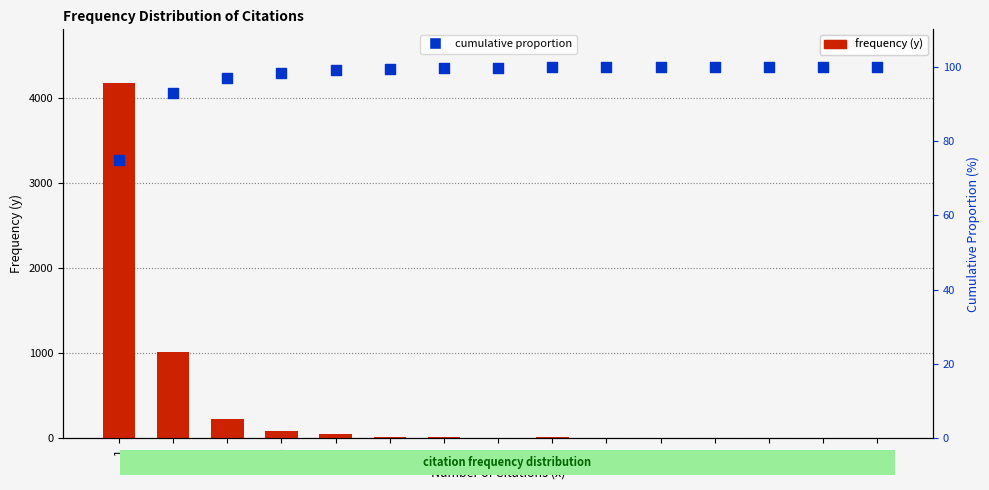

What are all the series names shown in the legend?

frequency (y), cumulative proportion